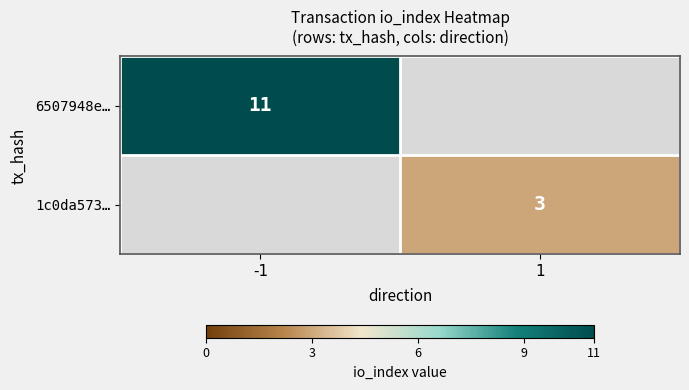

True or false: 6507948e… has a value of 11 at -1.

True